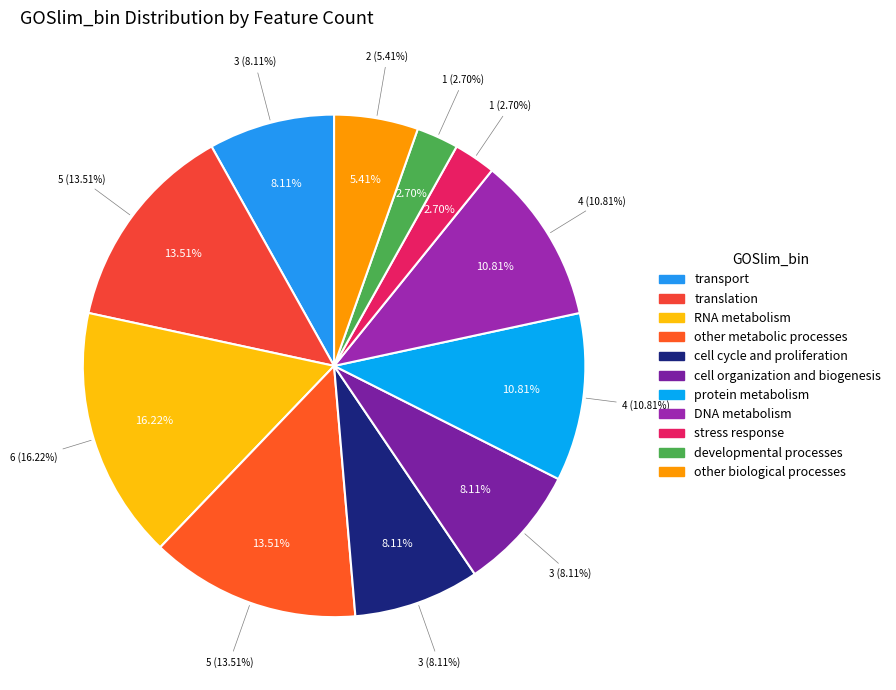

How many segments does this pie chart have?

11